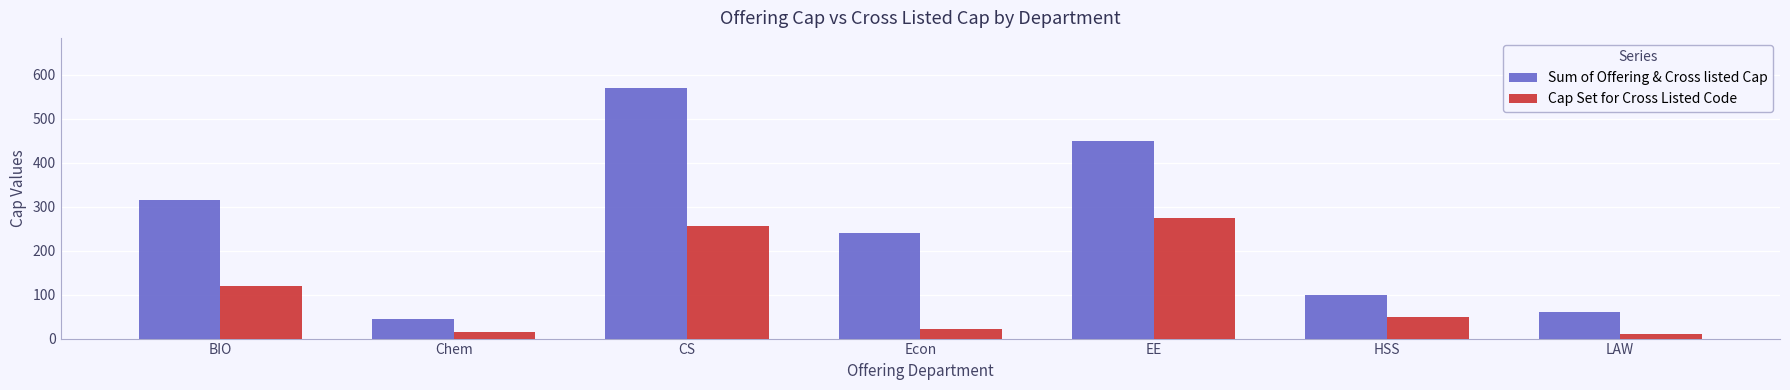

What are all the series names shown in the legend?

Sum of Offering & Cross listed Cap, Cap Set for Cross Listed Code